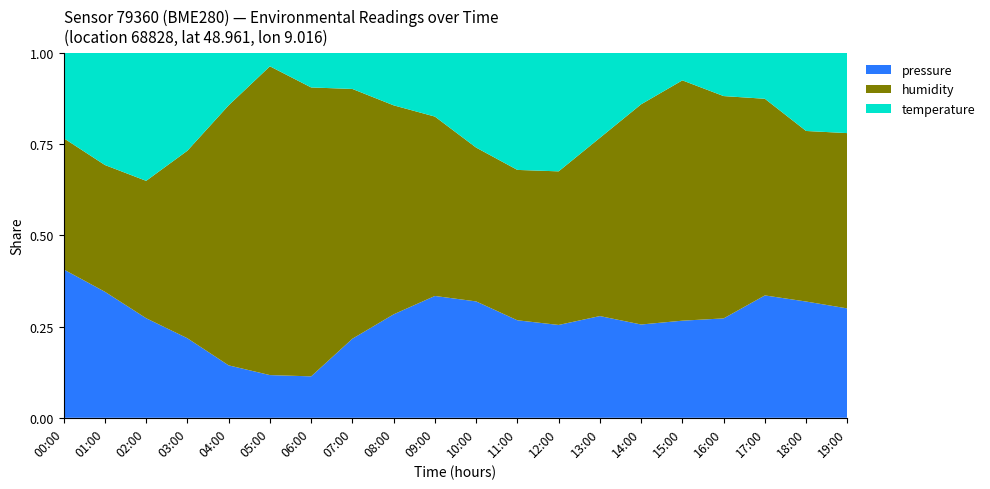

Reading left to right, transcribe all the data shown in this chart.

pressure: 99532.9	99518.4	99505.1	99499.6	99489.4	99478.4	99485.8	99491.3	99500.5	99508.1	99515.6	99506.0	99494.8	99508.8	99502.4	99484.7	99503.2	99511.7	99500.5	99510.1
humidity: 76.5	75.3	71.0	73.7	77.8	77.2	77.6	76.4	78.3	77.6	76.0	74.1	73.5	74.7	77.0	77.2	77.3	75.8	78.3	72.9
temperature: -1.1	-1.1	-0.4	-1.0	-1.9	-1.8	-1.8	-1.5	-1.7	-1.5	-1.1	-0.9	-1.0	-1.1	-1.7	-1.8	-1.7	-1.3	-1.7	-0.8